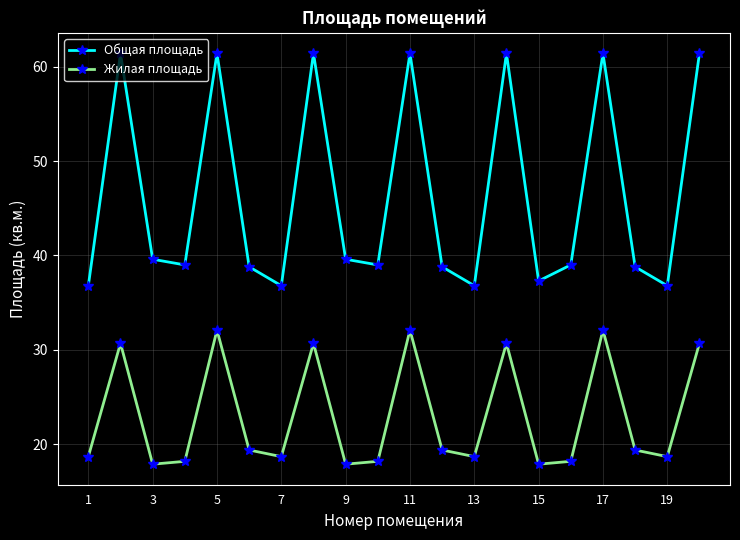

What is the minimum value for Жилая площадь?

17.9